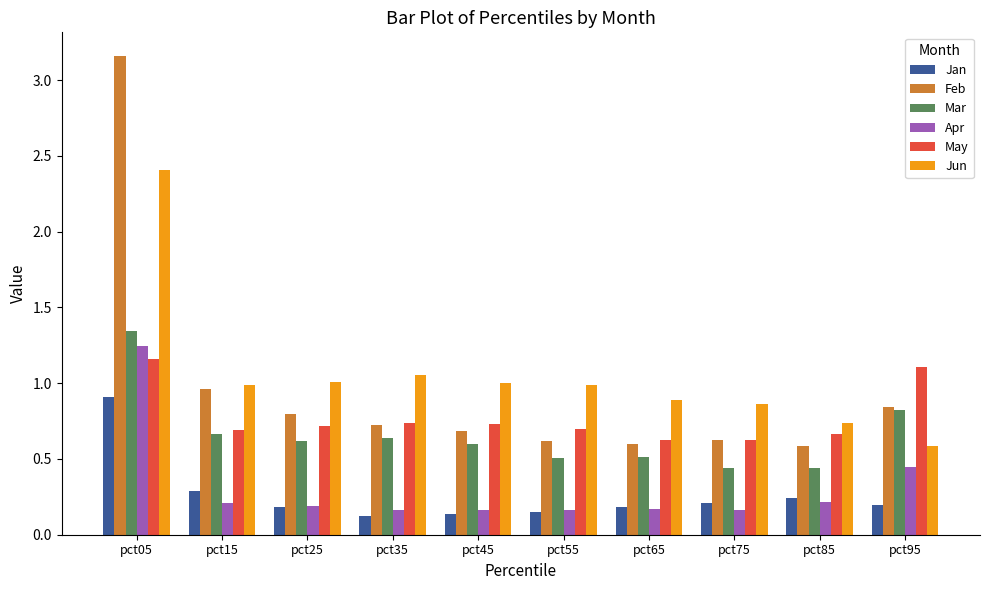

Which series has the widest spread of values?

Feb